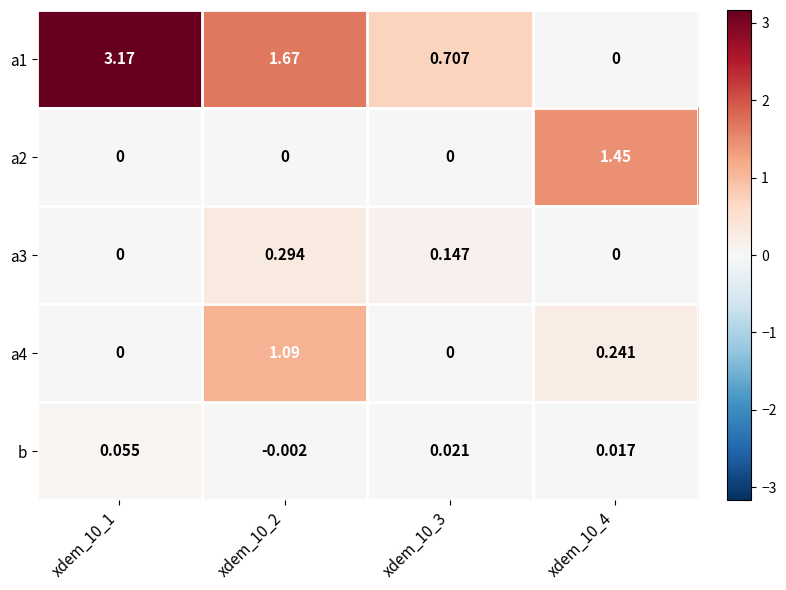

At which category is the sum across all series the highest?

xdem_10_1